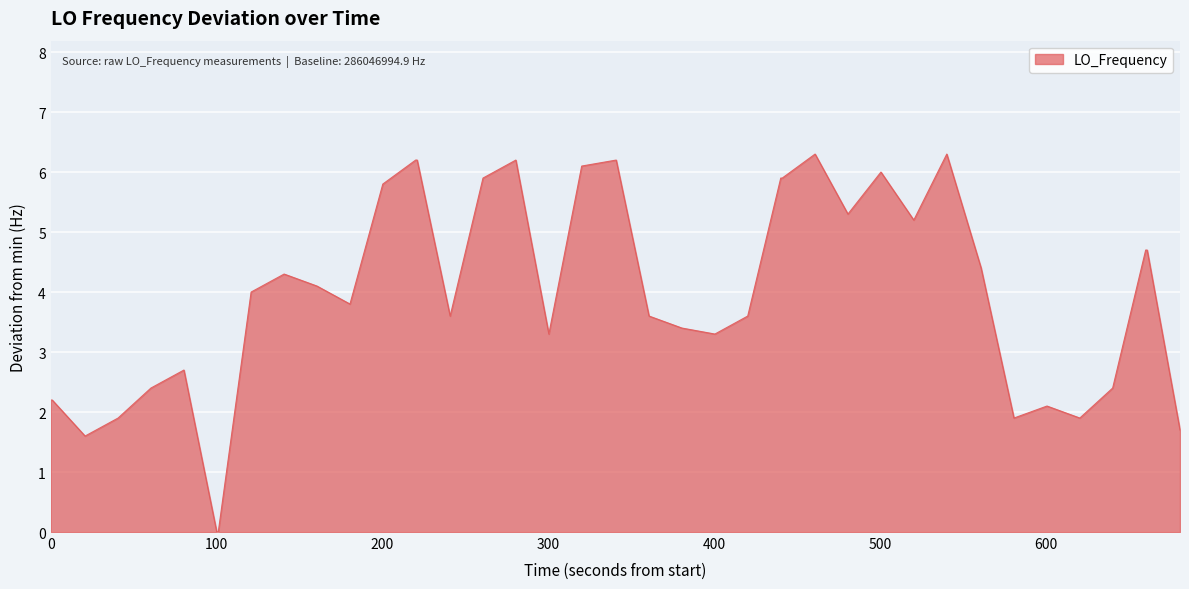

What is the greatest value displayed?

6.3